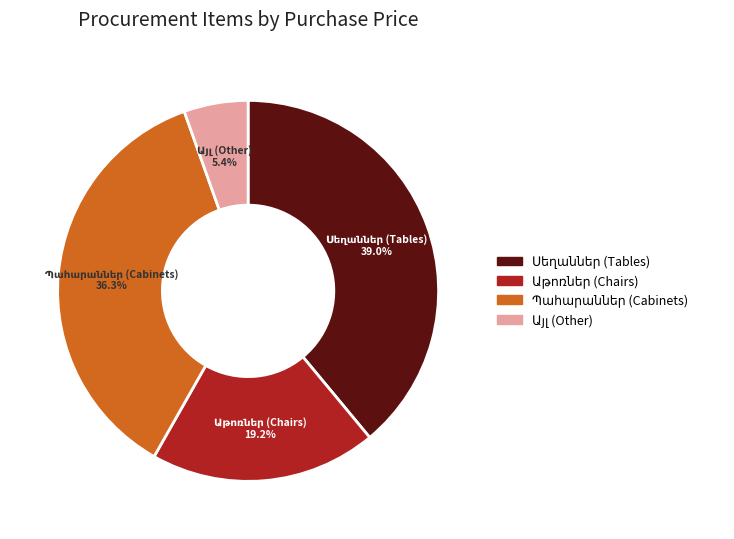

Is there any slice that represents more than half of the pie?

No